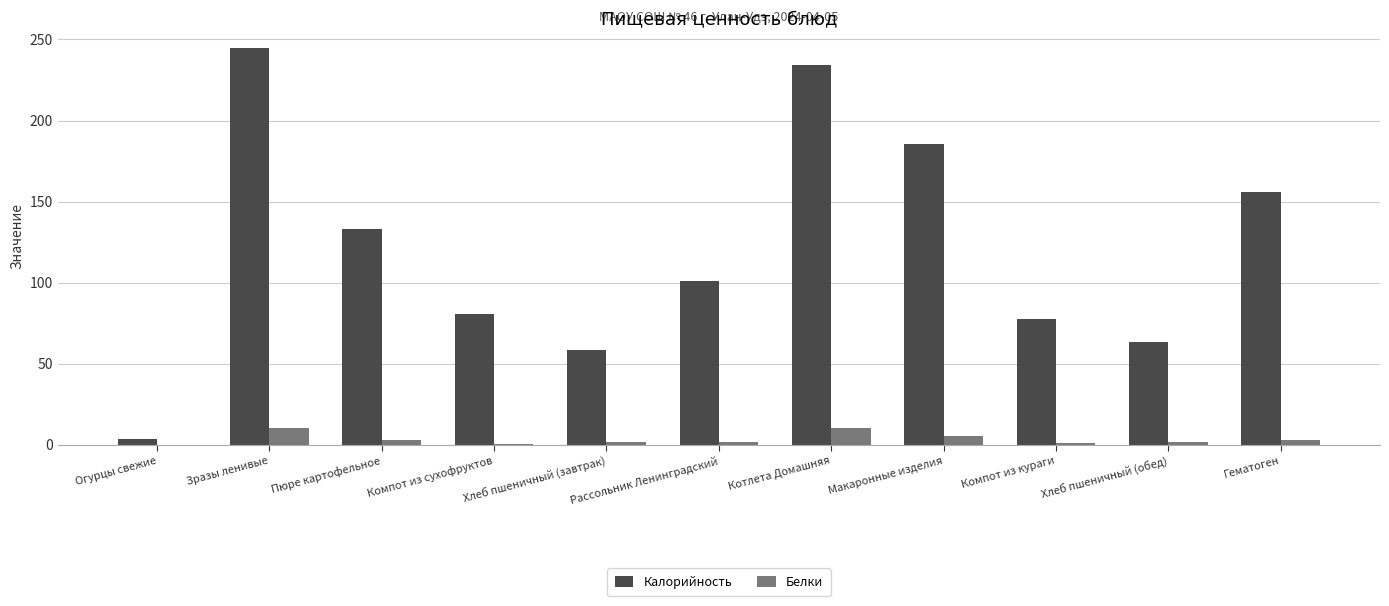

The Калорийность series shows 77.9 at Компот из кураги. True or false?

True